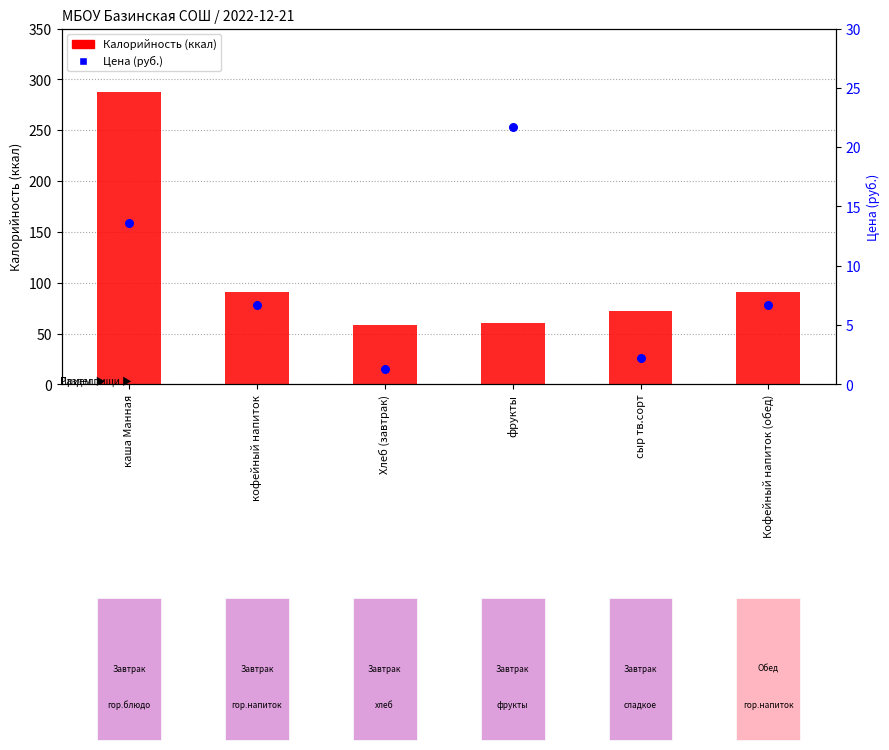

What is the total value across all series at Хлеб (завтрак)?

59.2